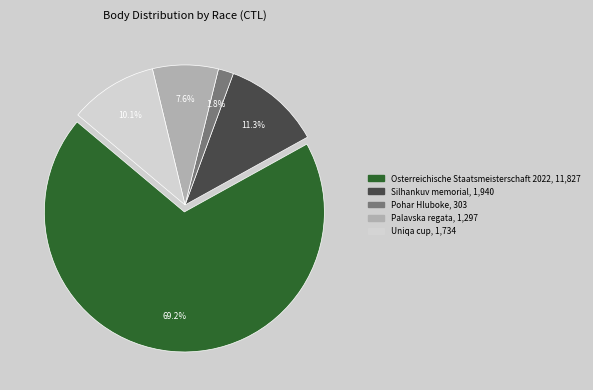

Which slice is the largest?

Osterreichische Staatsmeisterschaft 2022, 11,827